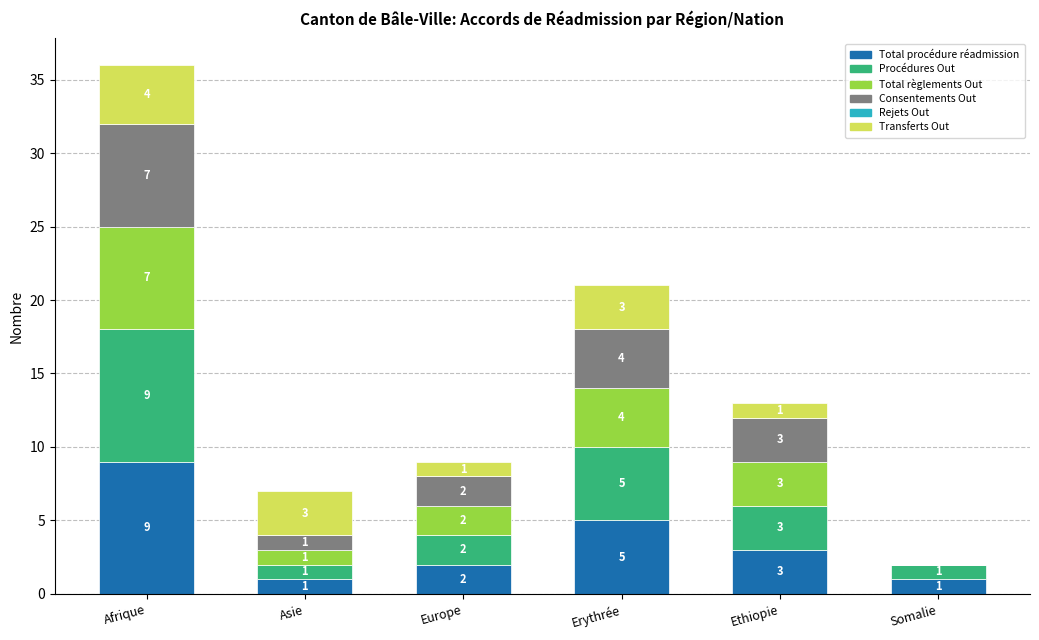

Which category has the highest value in the Total procédure réadmission series?

Afrique